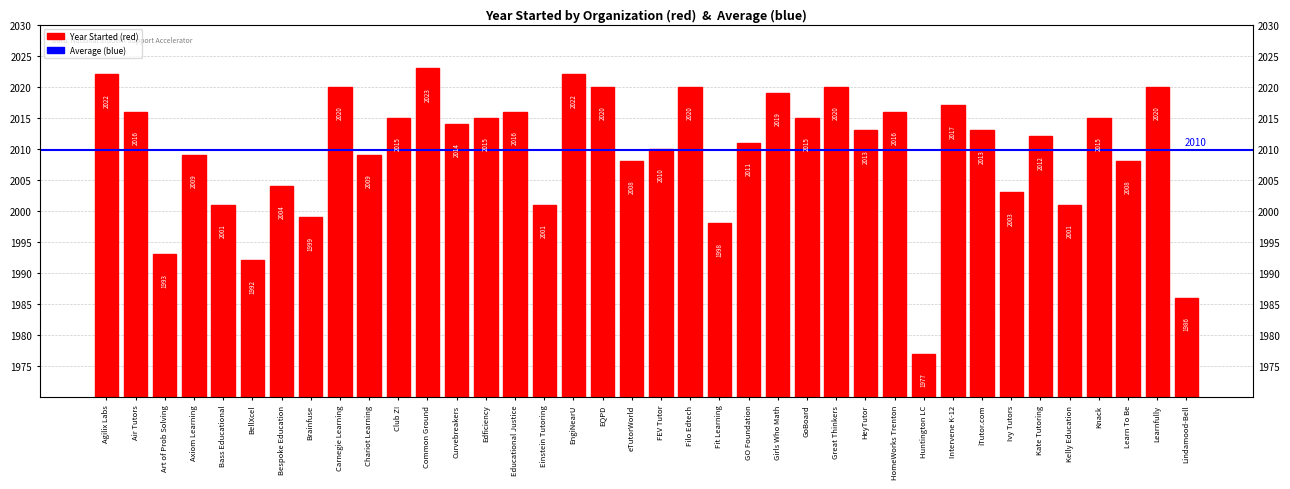

Reading right to left, what are all the values shown in this chart?

1986	2020	2008	2015	2001	2012	2003	2013	2017	1977	2016	2013	2020	2015	2019	2011	1998	2020	2010	2008	2020	2022	2001	2016	2015	2014	2023	2015	2009	2020	1999	2004	1992	2001	2009	1993	2016	2022